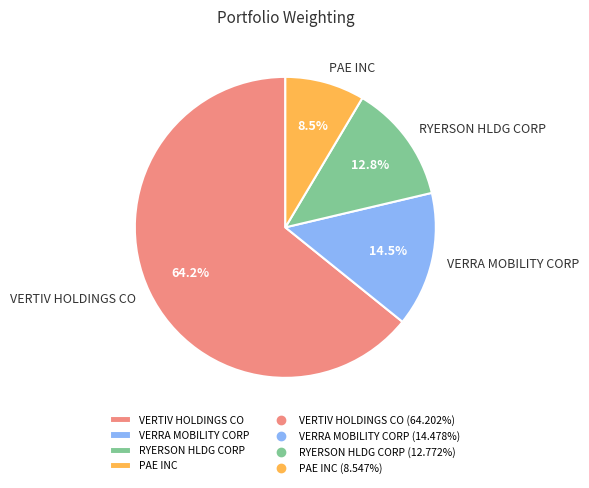

Which has a higher value, VERRA MOBILITY CORP or PAE INC?

VERRA MOBILITY CORP